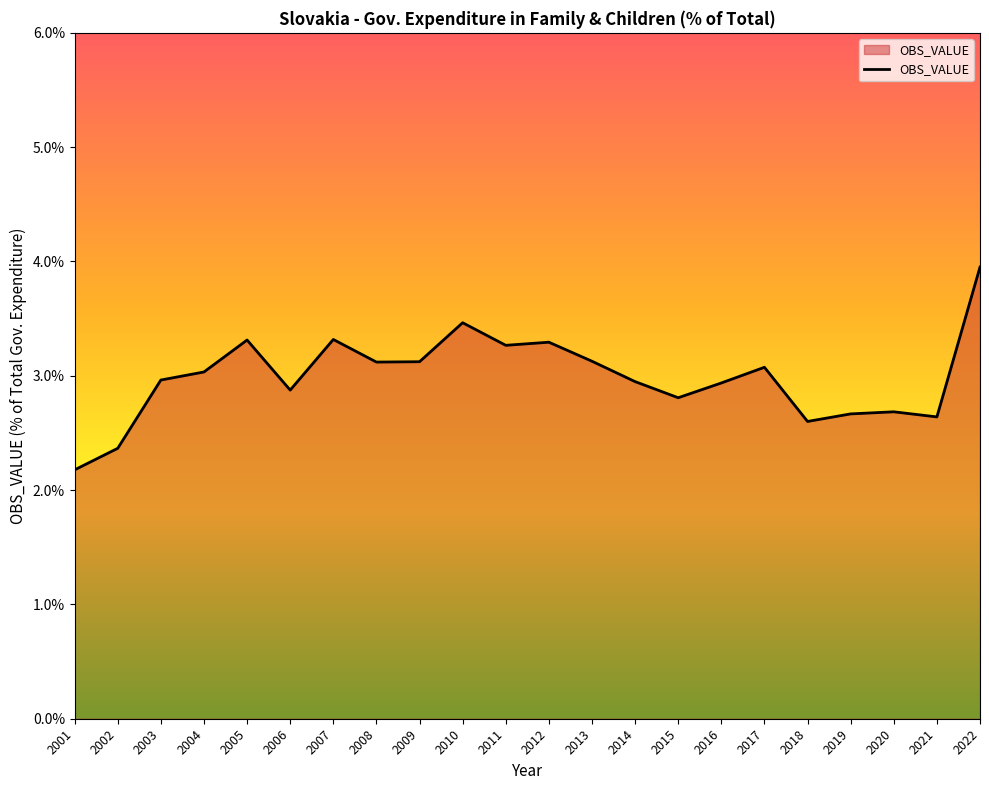

What is the difference between the values at 2010 and 2013?

0.3